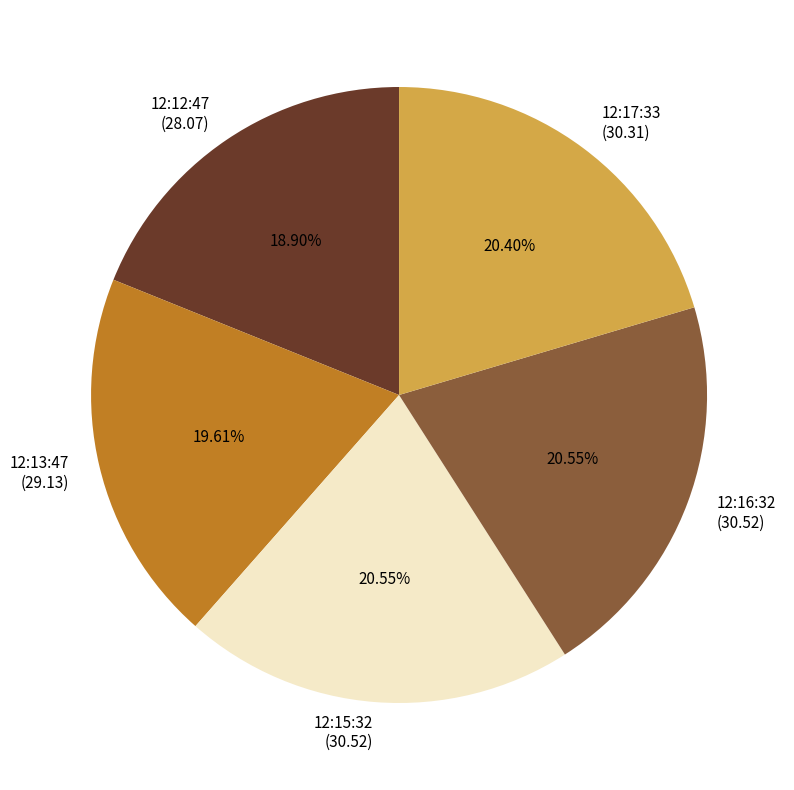

How many slices are in this pie chart?

5